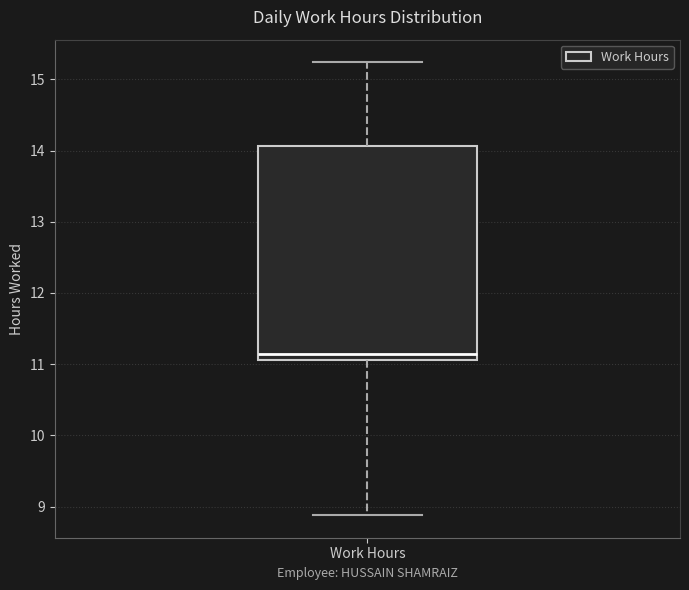

Transcribe this box plot: give where the median line is, the range the box spans, and where the two whiskers end, as read against the y-axis. The values are not printed on the chart, so give them approximately, as read against the axis.

median 11.1 (just above the box's lower edge), box 11.1 to 14.1, whiskers 8.9 to 15.2